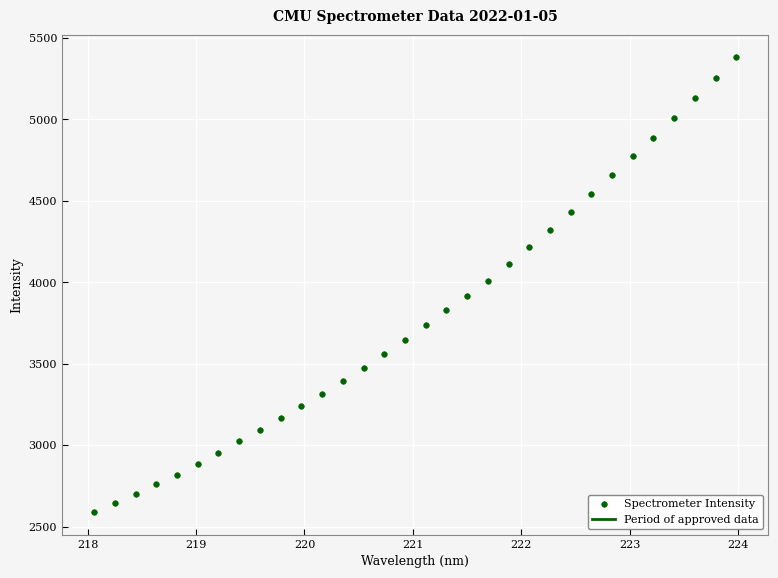

What is the range of Y values (max minus min)?

2790.4